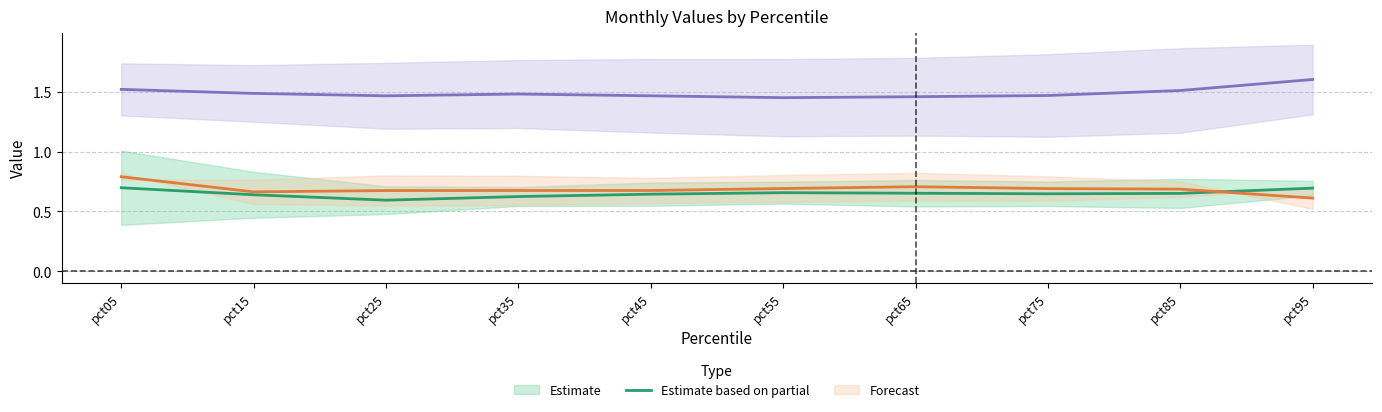

How many series are shown in this chart?

3